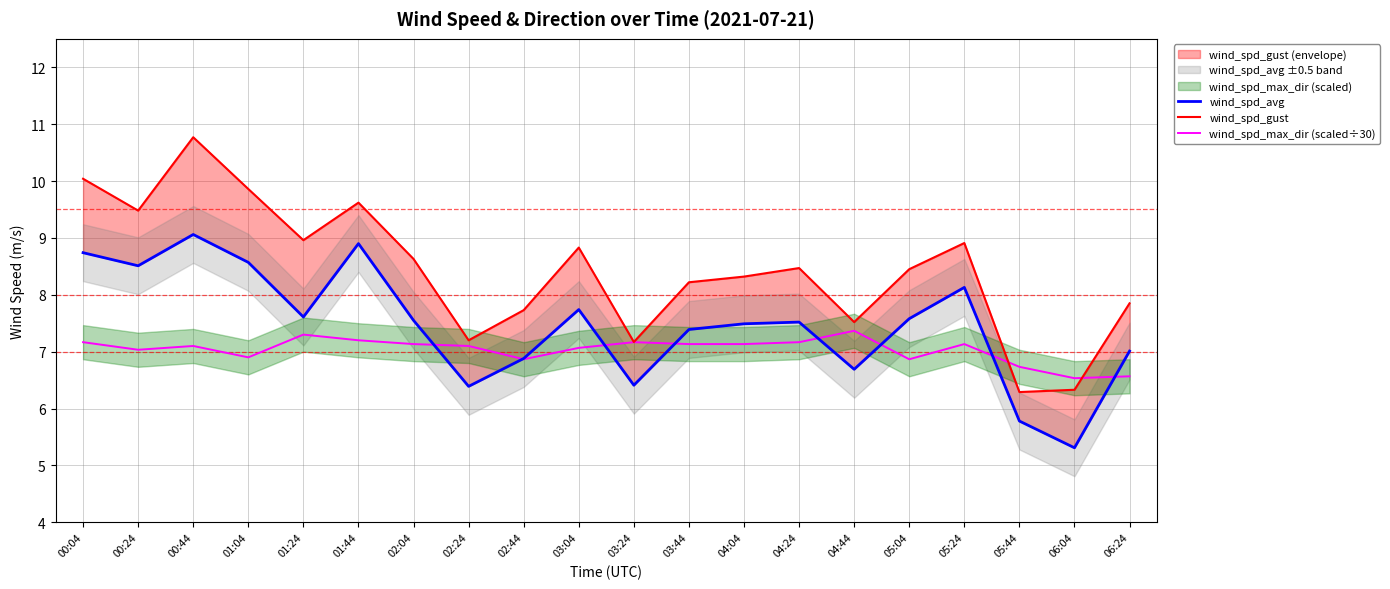

What is the difference between the highest and lowest values at 05:04?

1.6